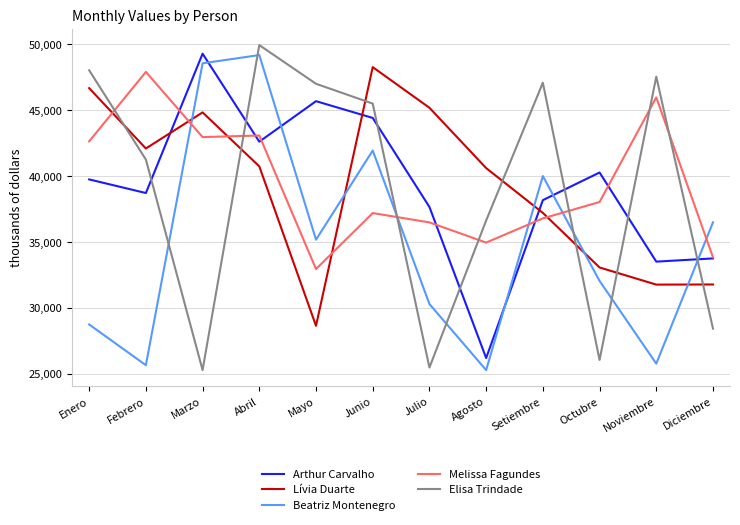

How many times do Beatriz Montenegro and Arthur Carvalho cross each other?

5